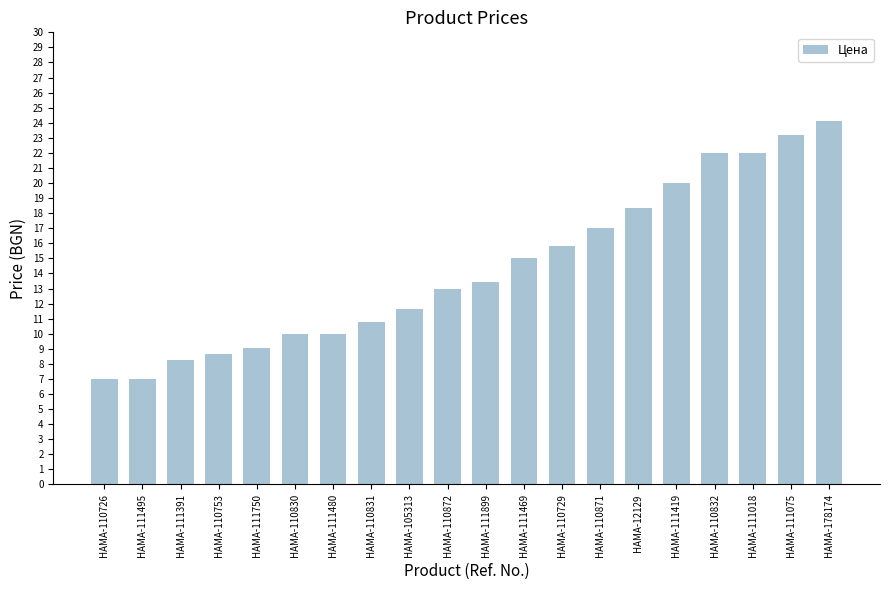

What is the value of the 4th bar from the left?

8.7